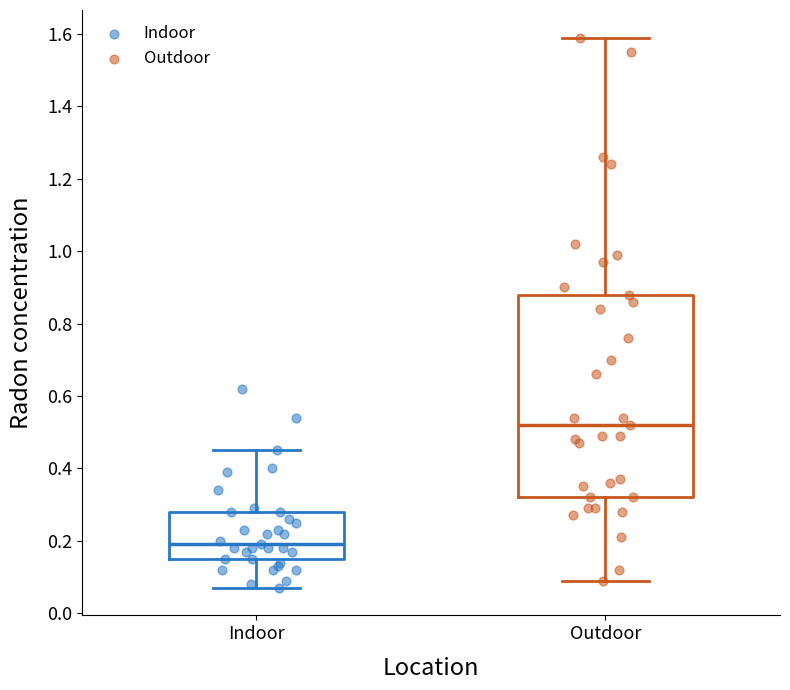

Where does the upper whisker of the box for Indoor end on the y-axis? The values are not printed on the chart, so give them approximately, as read against the axis.

0.46